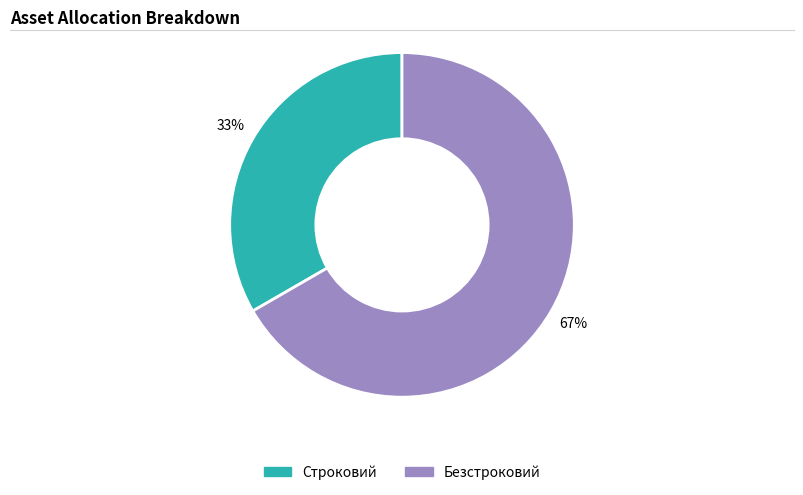

Approximately how many times larger is the value at Строковий compared to Безстроковий?

0.5